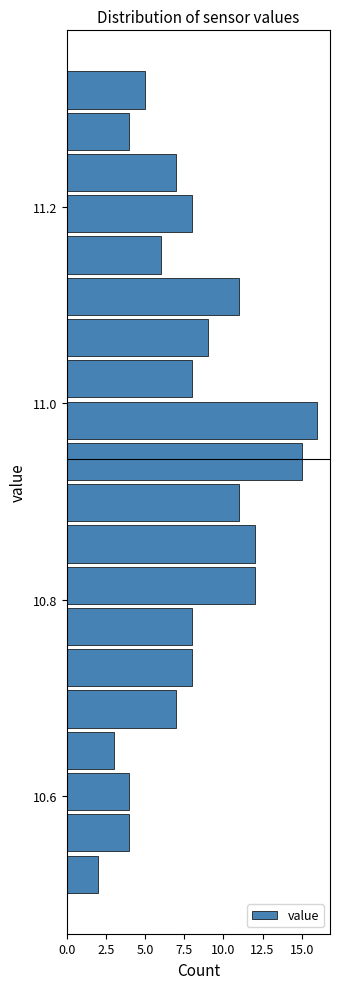

Read against the y-axis, roughly where is the centre of the longest bar?

10.98